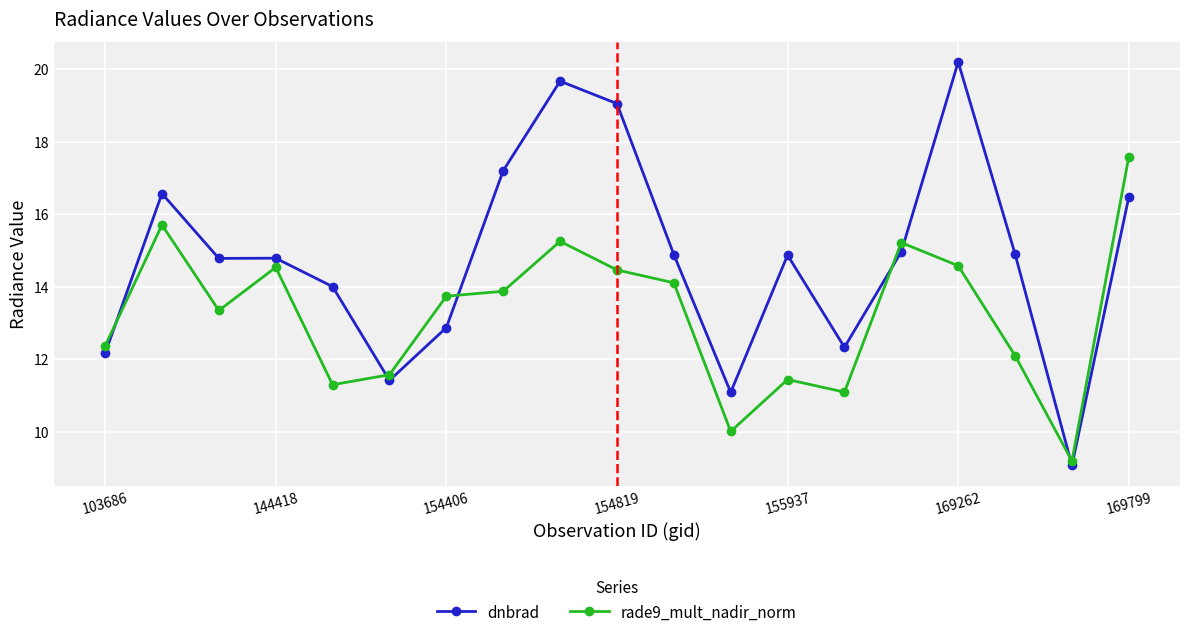

At how many categories does at least one series exceed 17?

5